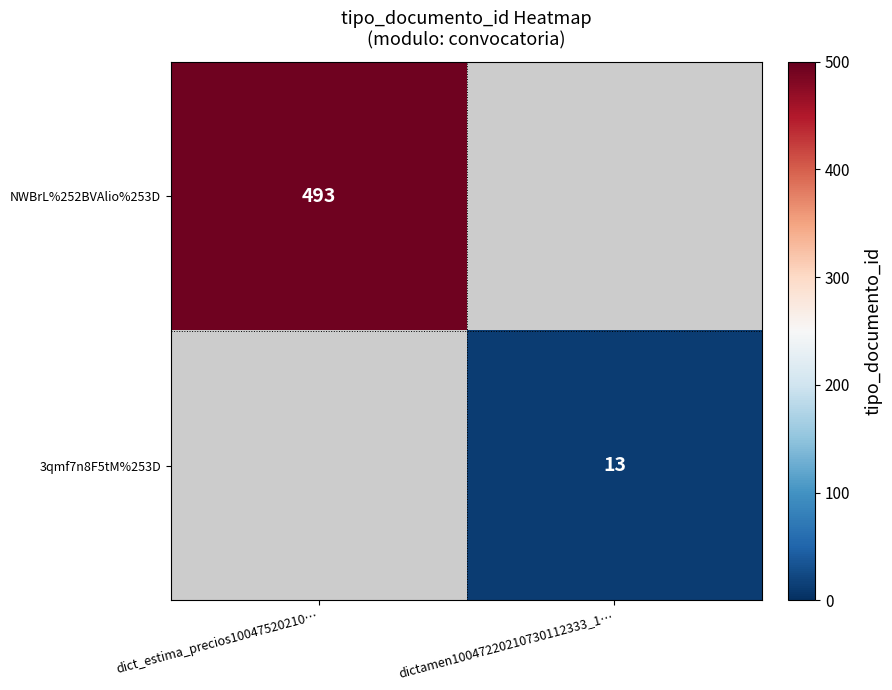

True or false: 3qmf7n8F5tM%253D has a value of 7 at dictamen10047220210730112333_1….

False